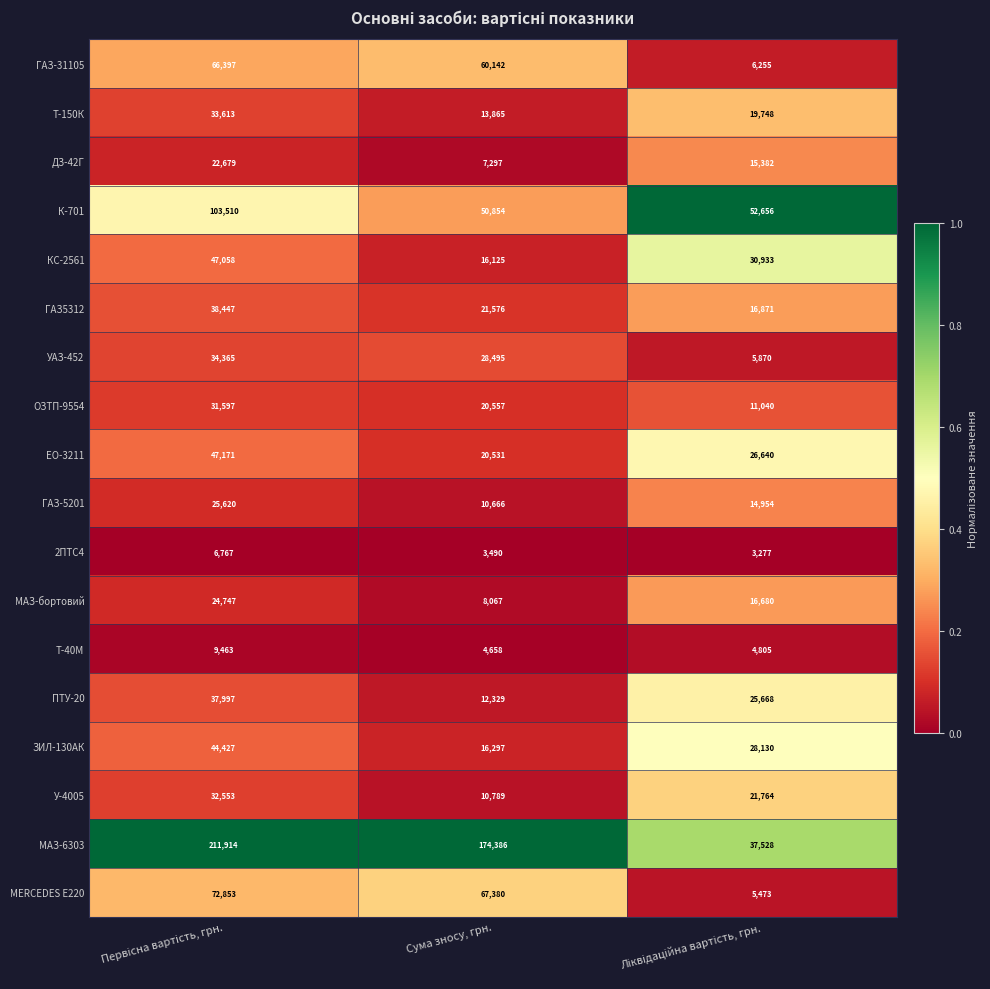

What is the maximum value shown in the chart?

211914